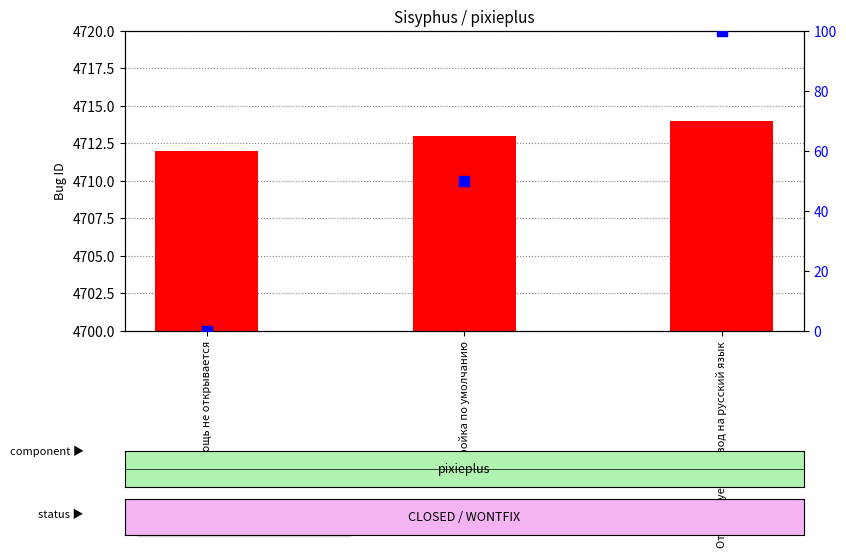

What is the sum of all Bug ID values?

14139